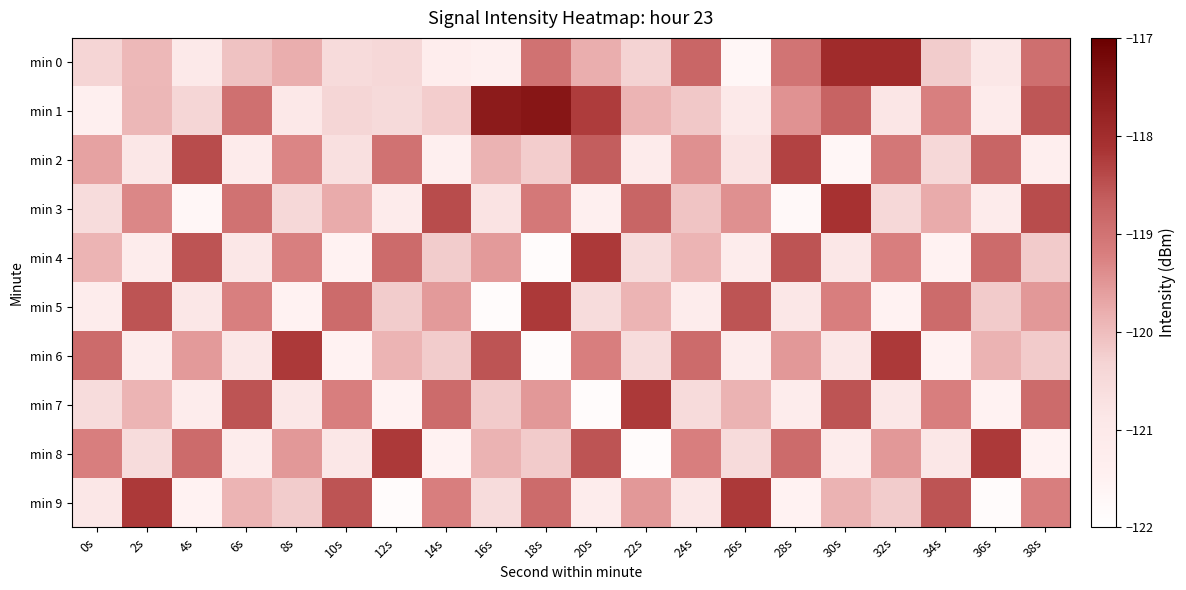

What is the spread (max minus min) of values at 38s?

3.1